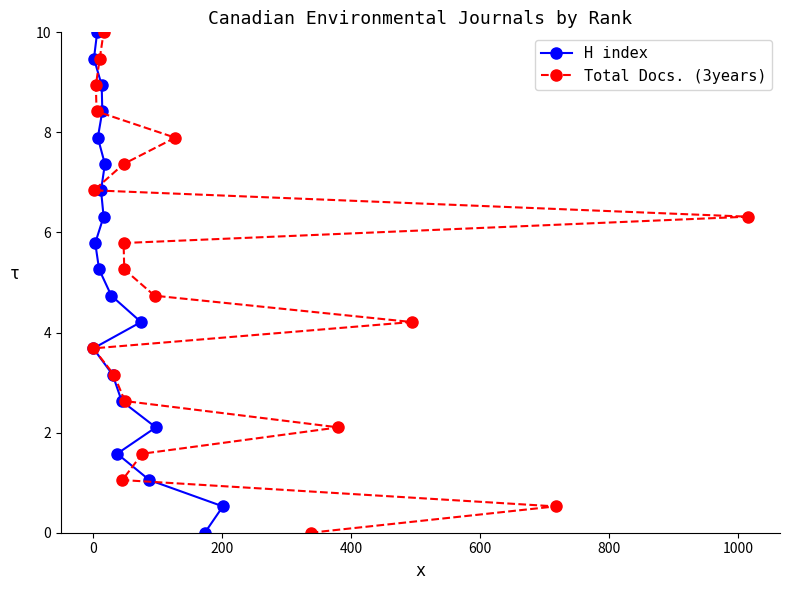

What is the highest value of the H index series?

10.0